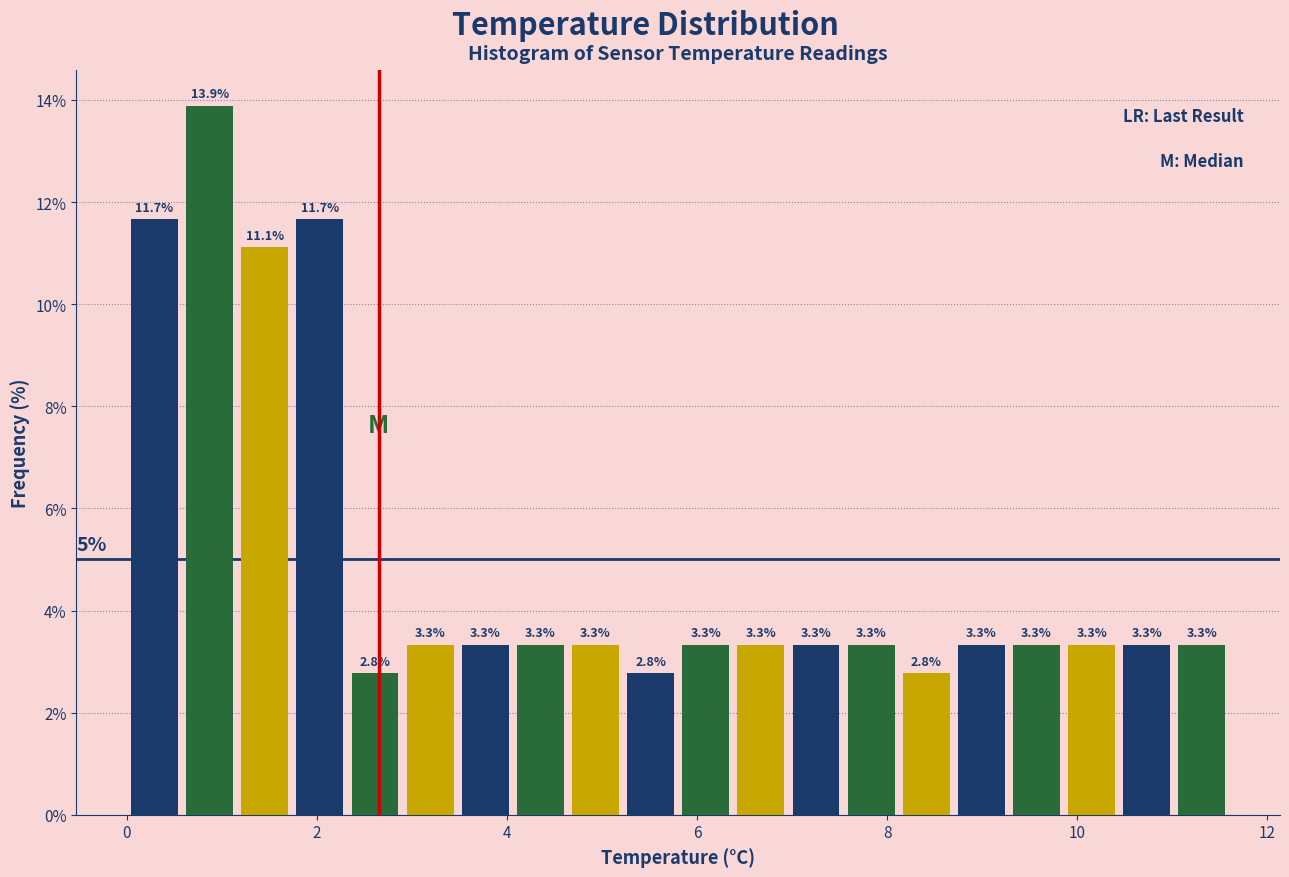

Read against the x-axis, roughly where is the centre of the tallest bar?

0.8